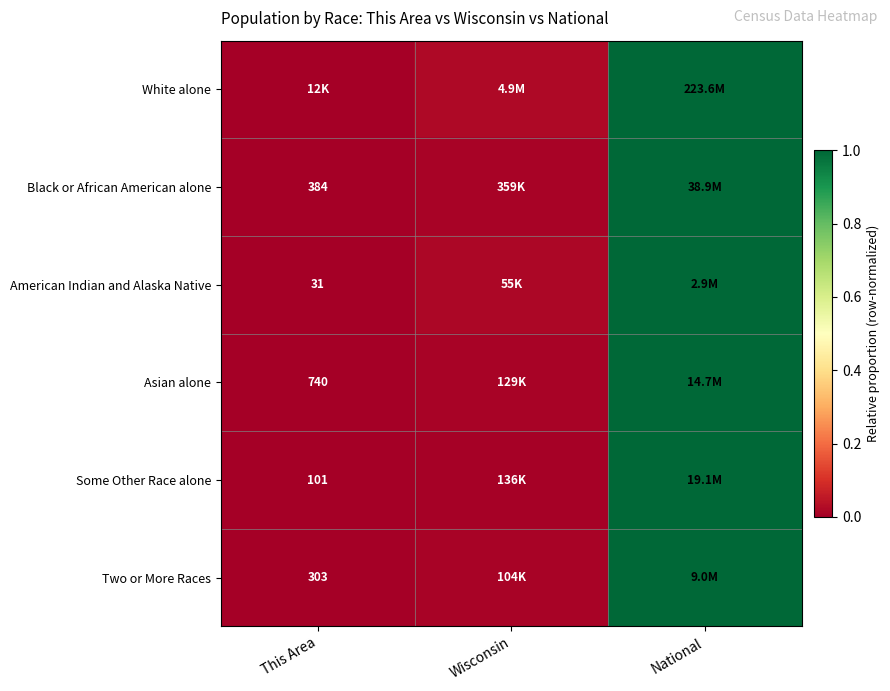

The American Indian and Alaska Native series shows 0.0 at Wisconsin. True or false?

False